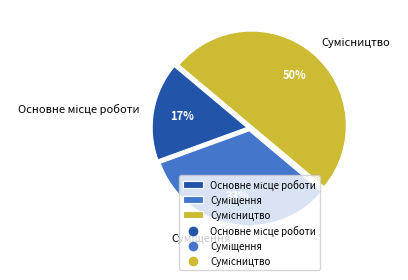

To the nearest percent, what is the difference between the largest and smallest slice percentages?

33%